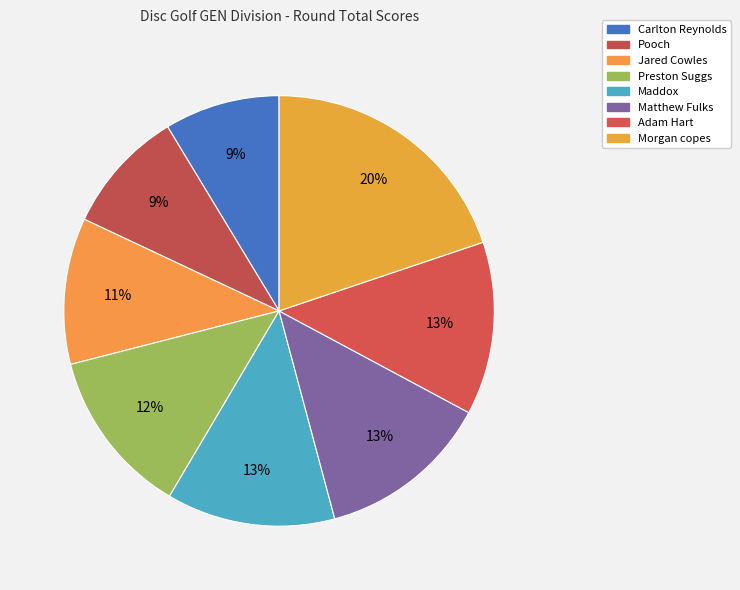

What percentage do Jared Cowles and Carlton Reynolds together represent?

19.7%